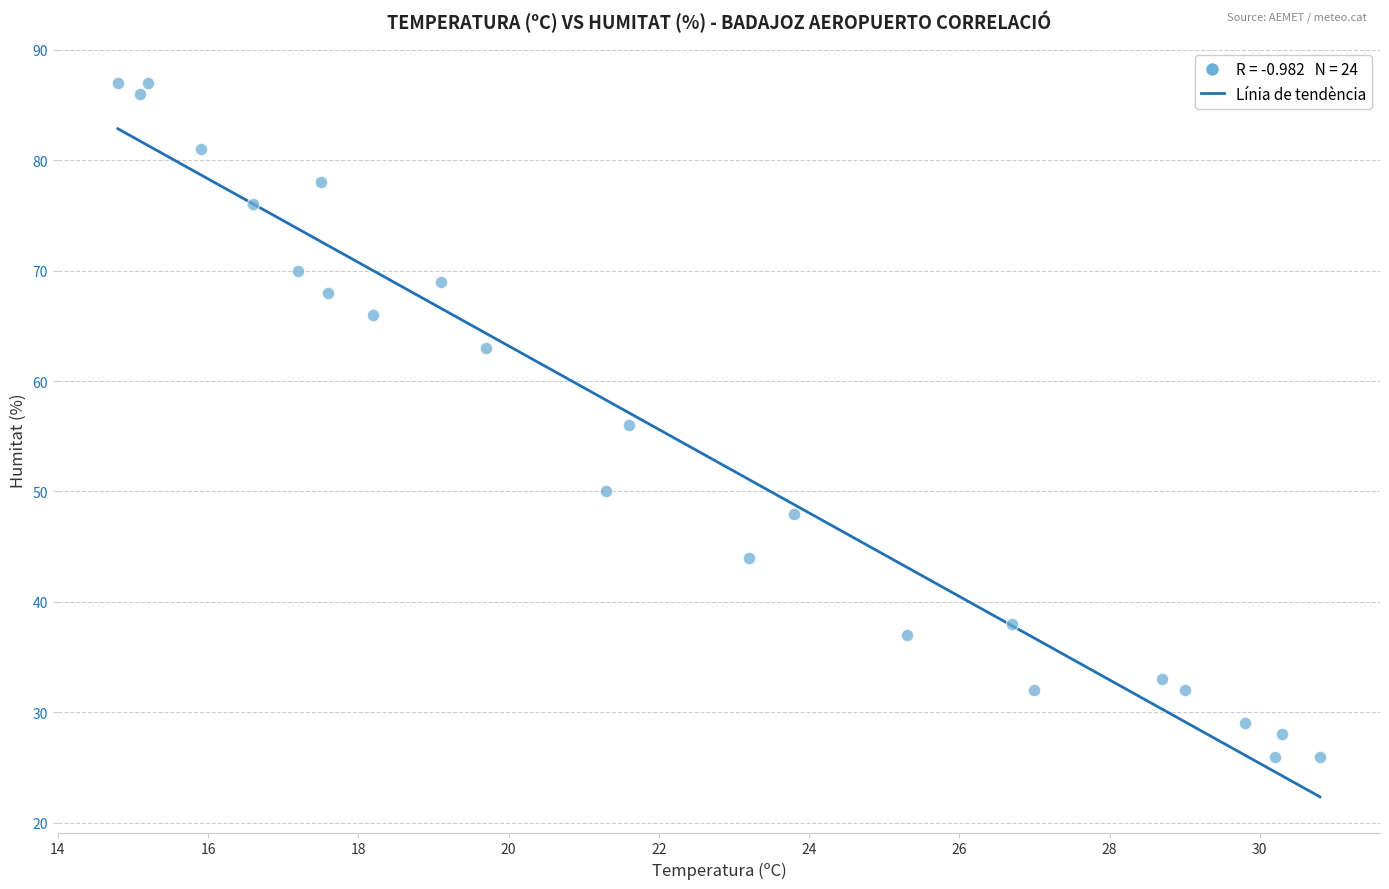

What is the range of Y values (max minus min)?

61